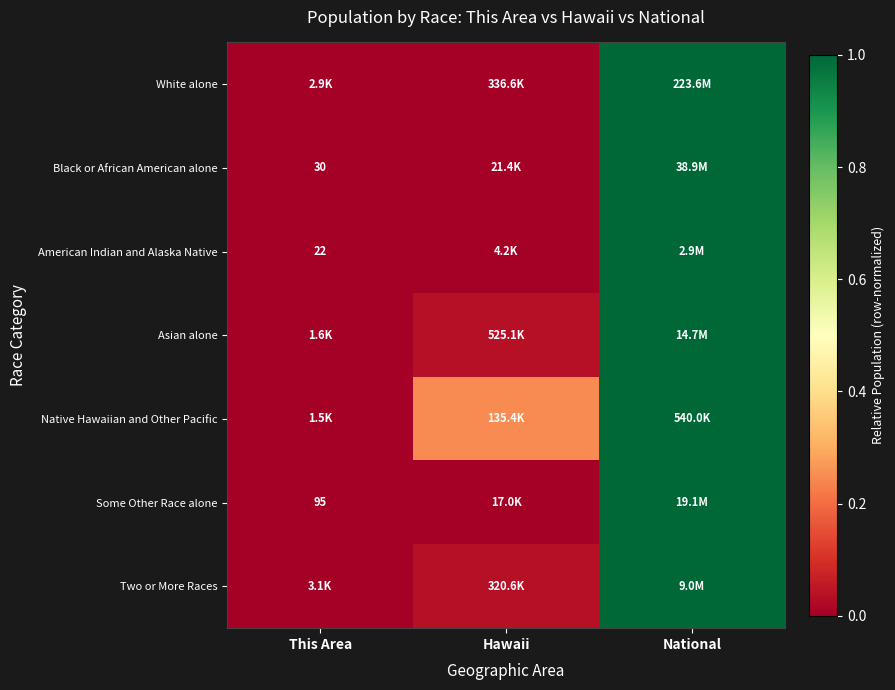

Is it true that Black or African American alone equals -0.6 at This Area?

False